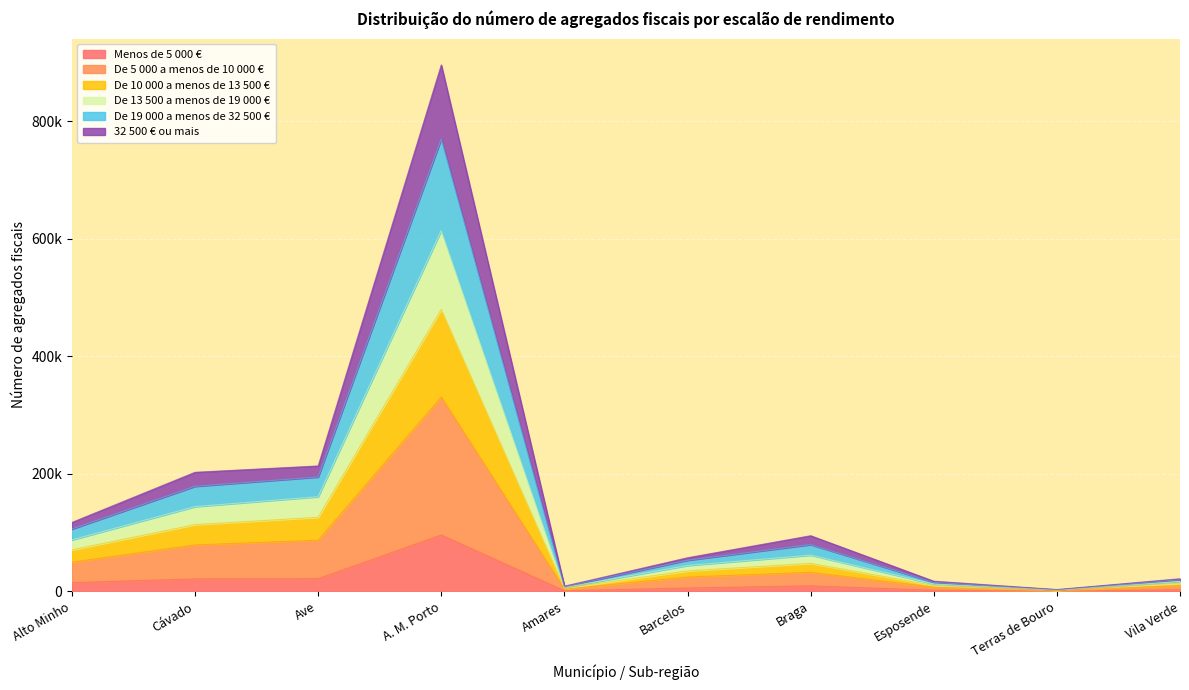

What are all the series names shown in the legend?

Menos de 5 000 €, De 5 000 a menos de 10 000 €, De 10 000 a menos de 13 500 €, De 13 500 a menos de 19 000 €, De 19 000 a menos de 32 500 €, 32 500 € ou mais